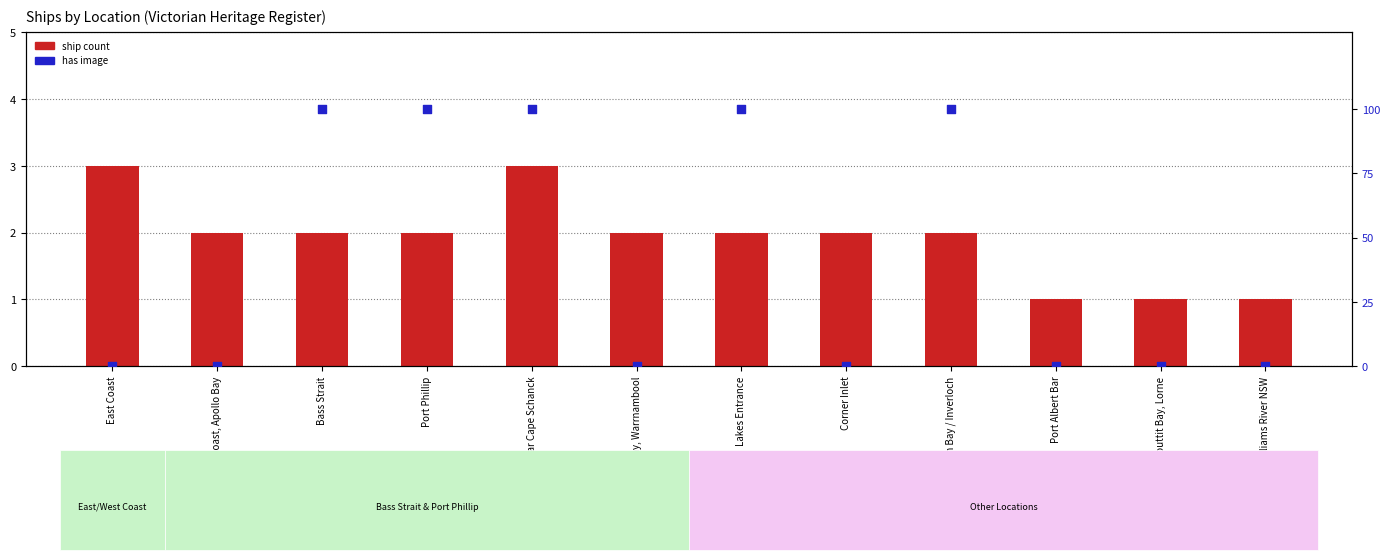

Which series contains the highest Y value?

has image